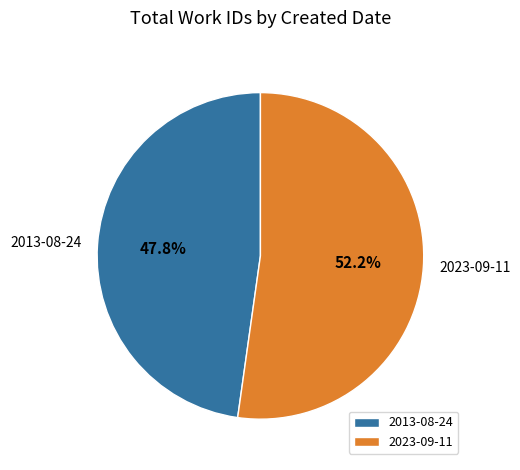

Rank the categories by value from highest to lowest.

2023-09-11, 2013-08-24